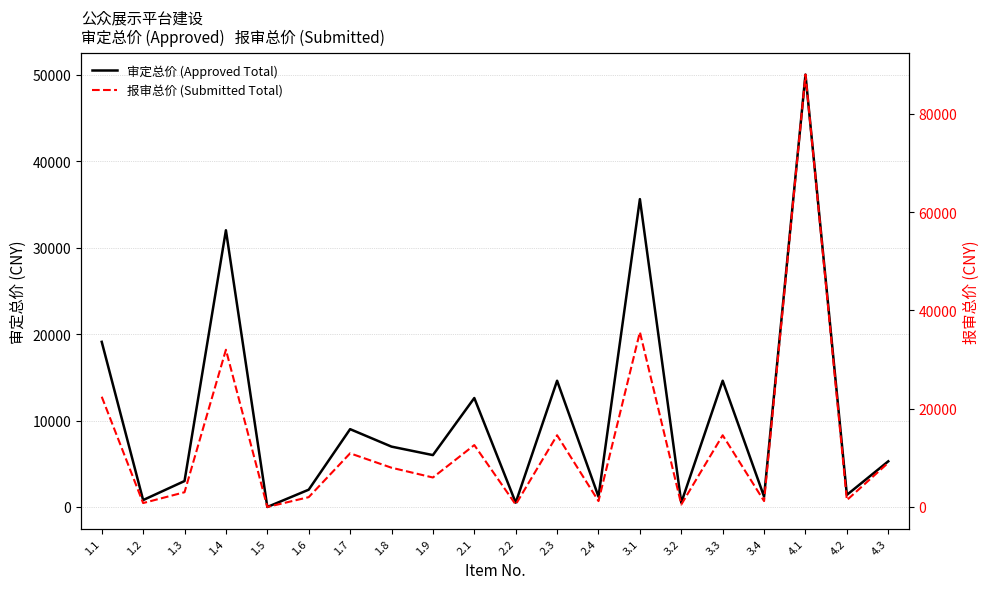

List the series in order of their peak value, highest first.

报审总价 (Submitted Total), 审定总价 (Approved Total)